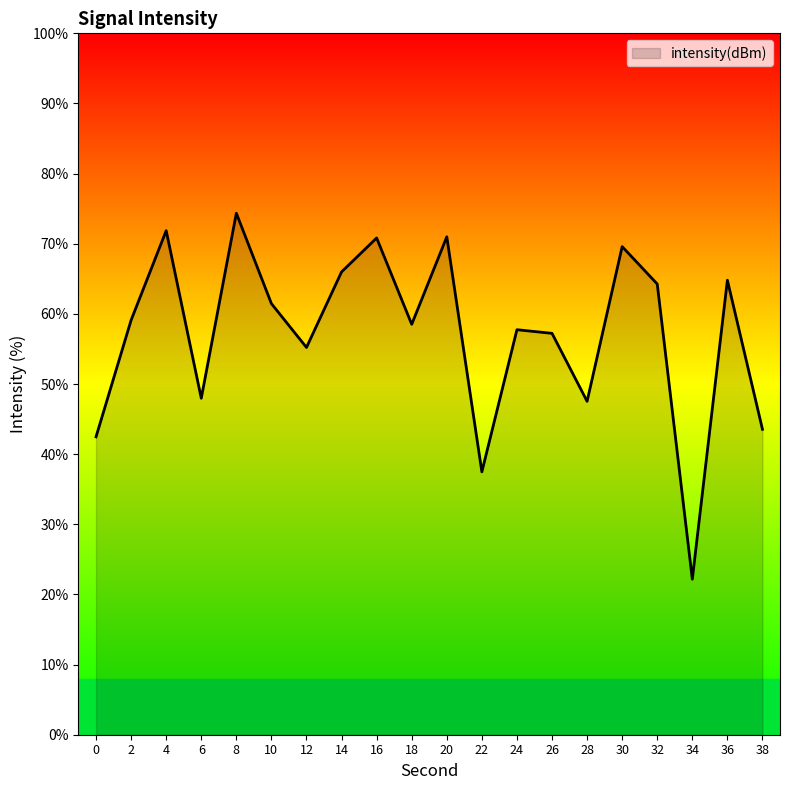

What is the ratio of the value at 32 to the value at 24?

1.1